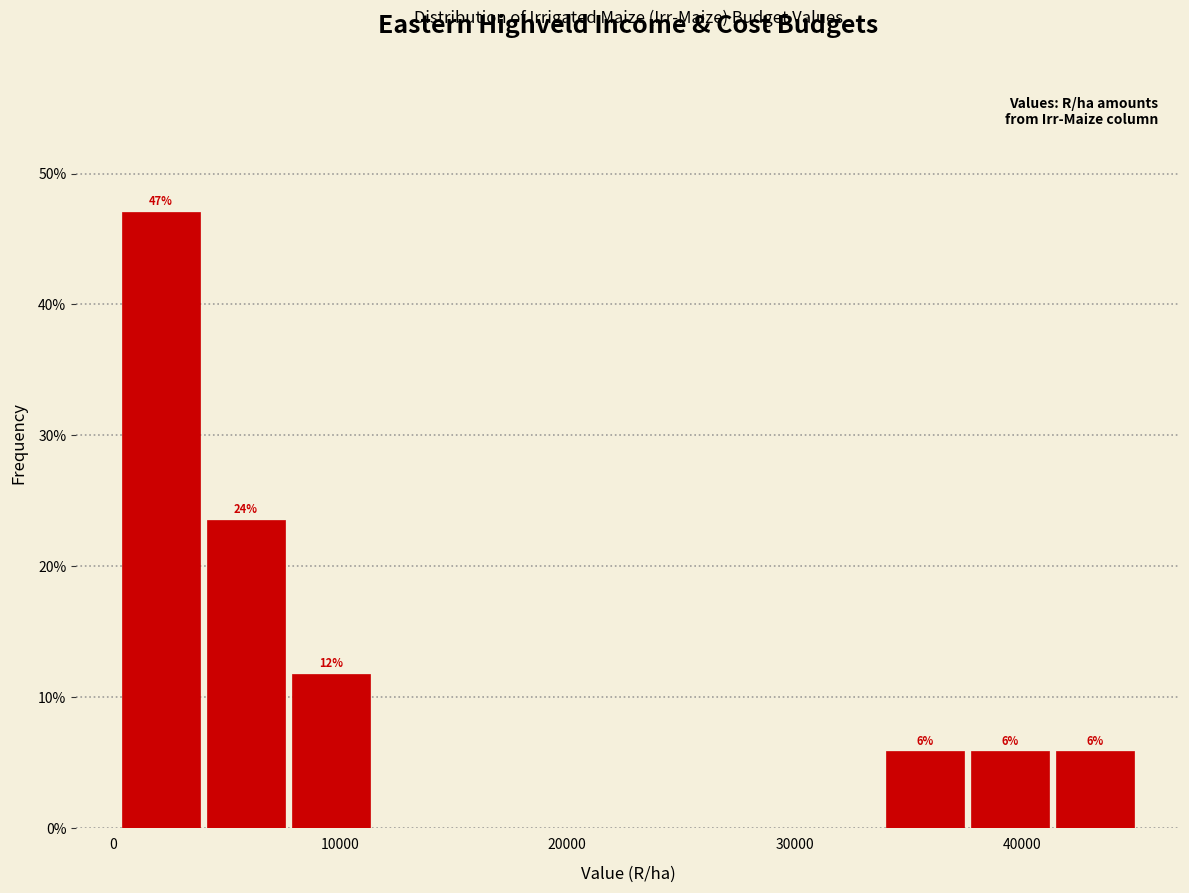

Around what value on the x-axis is the tallest bar? Give the approximate position of its centre, as read against the axis.

2000